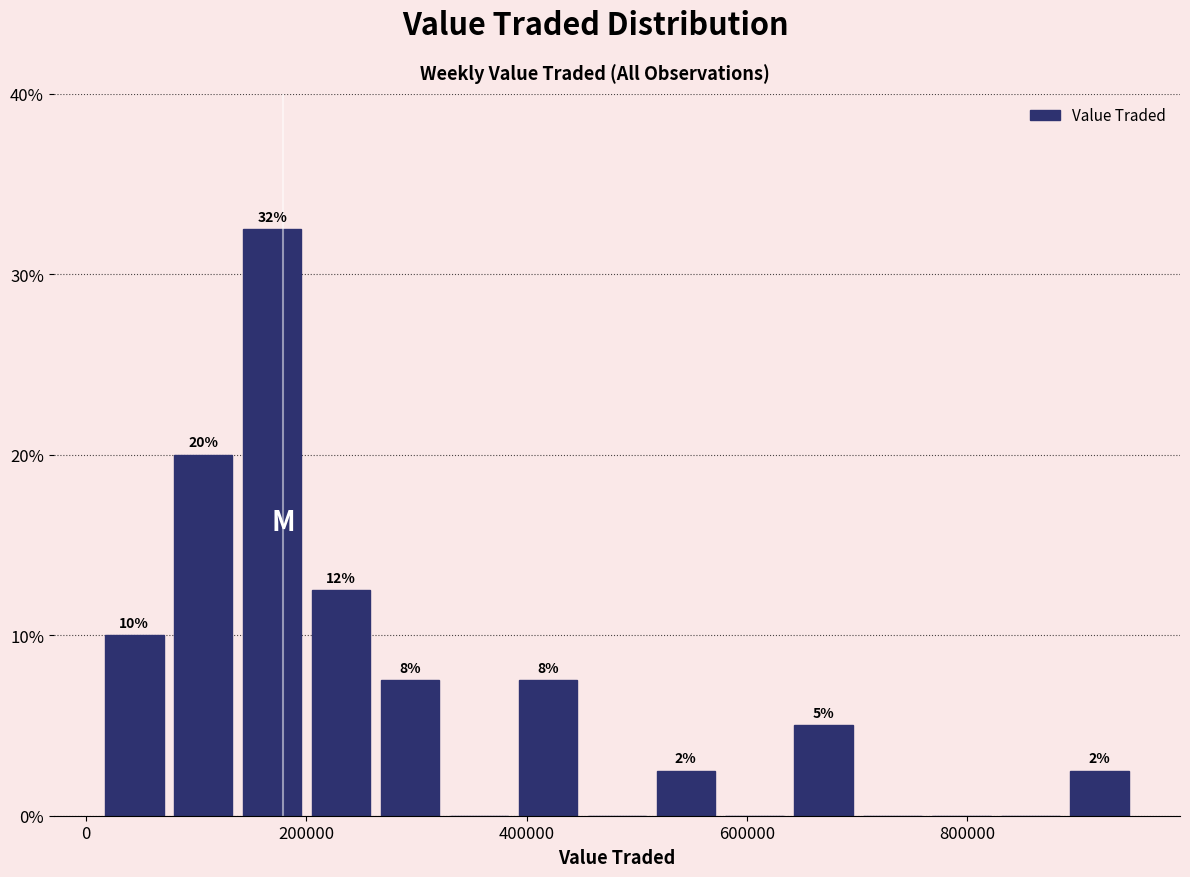

Around what value on the x-axis is the tallest bar? Give the approximate position of its centre, as read against the axis.

160000